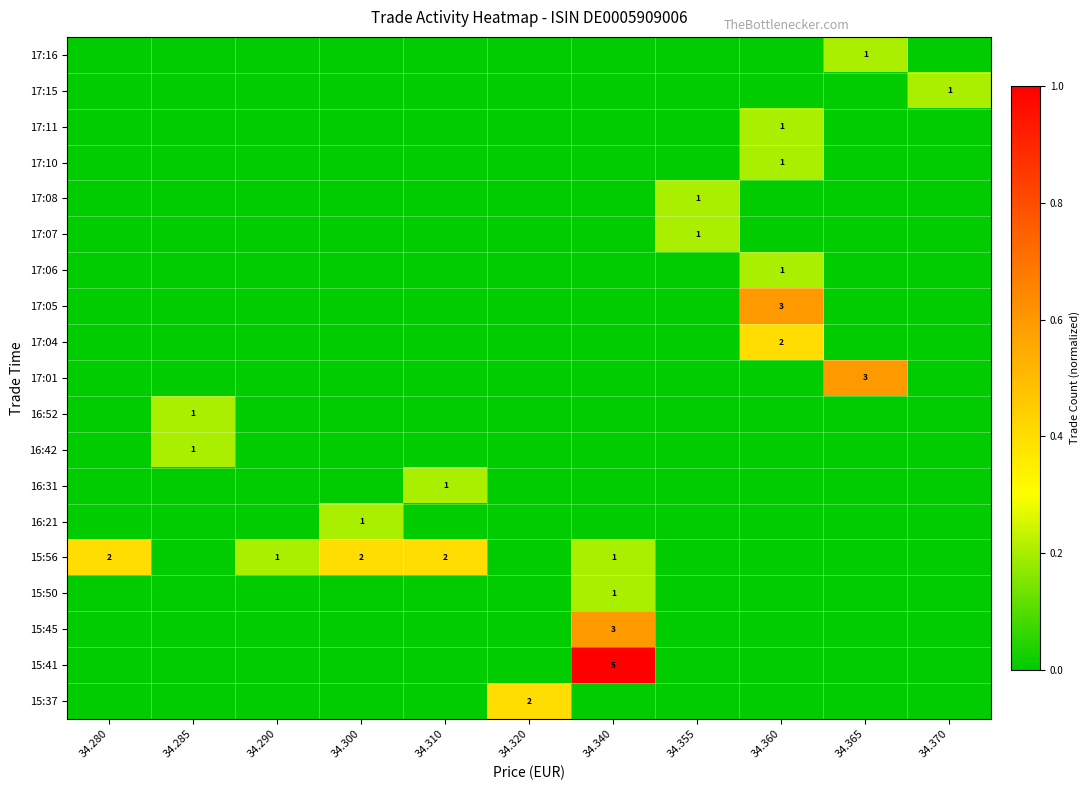

The 17:11 series shows 1 at 34.360. True or false?

True